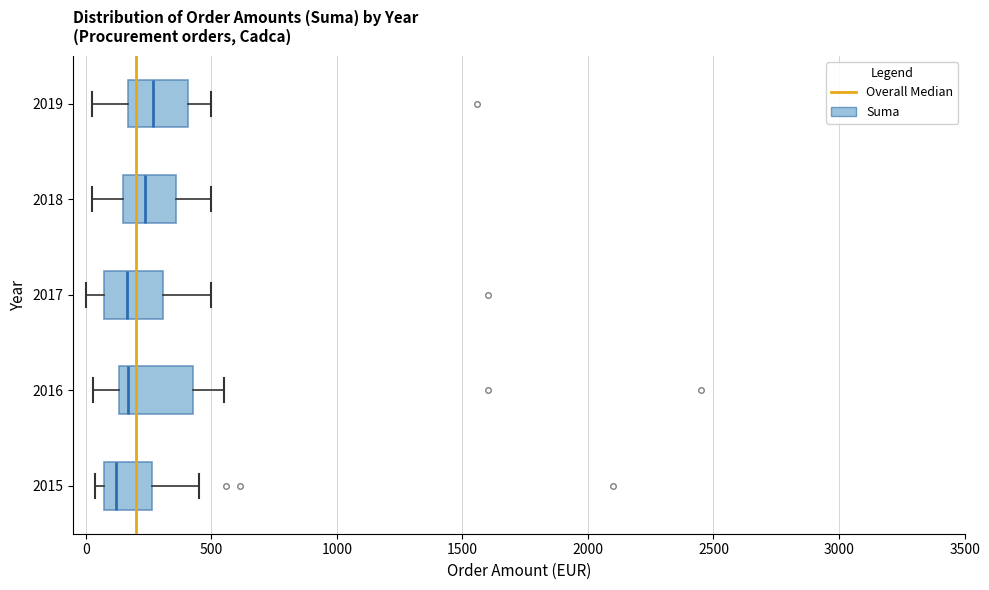

Reading bottom to top, transcribe this box plot: for each box, give where its median line is, the range the box spans, and where its two whiskers end, as read against the x-axis. The values are not printed on the chart, so give them approximately, as read against the axis.

2015: median 100, box 50 to 250, whiskers 50 (just left of the box's left edge) to 450
2016: median 150 (just right of the box's left edge), box 150 to 450, whiskers 50 to 550
2017: median 150, box 50 to 300, whiskers 0 to 500
2018: median 250, box 150 to 350, whiskers 50 to 500
2019: median 250, box 150 to 400, whiskers 50 to 500